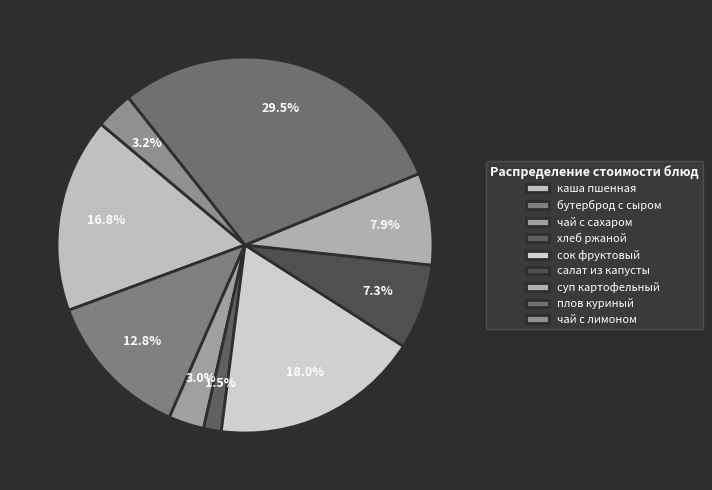

Which category has the biggest portion of the pie?

плов куриный